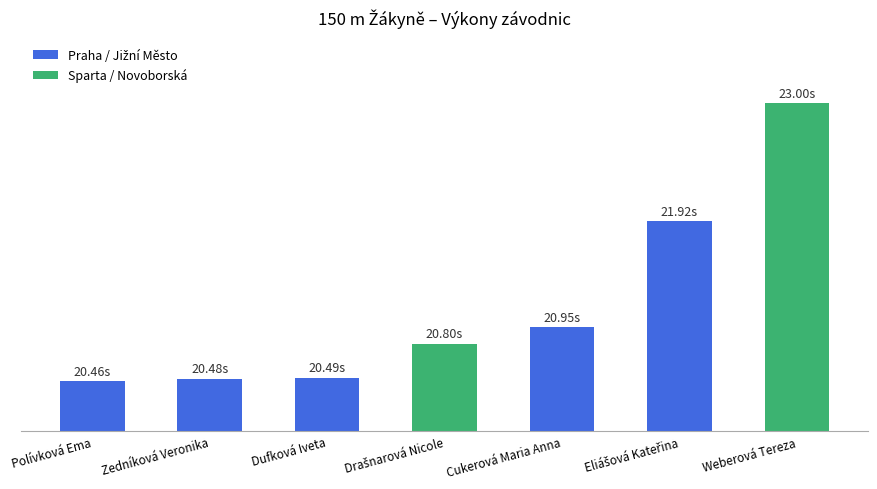

Are the bars horizontal?

No